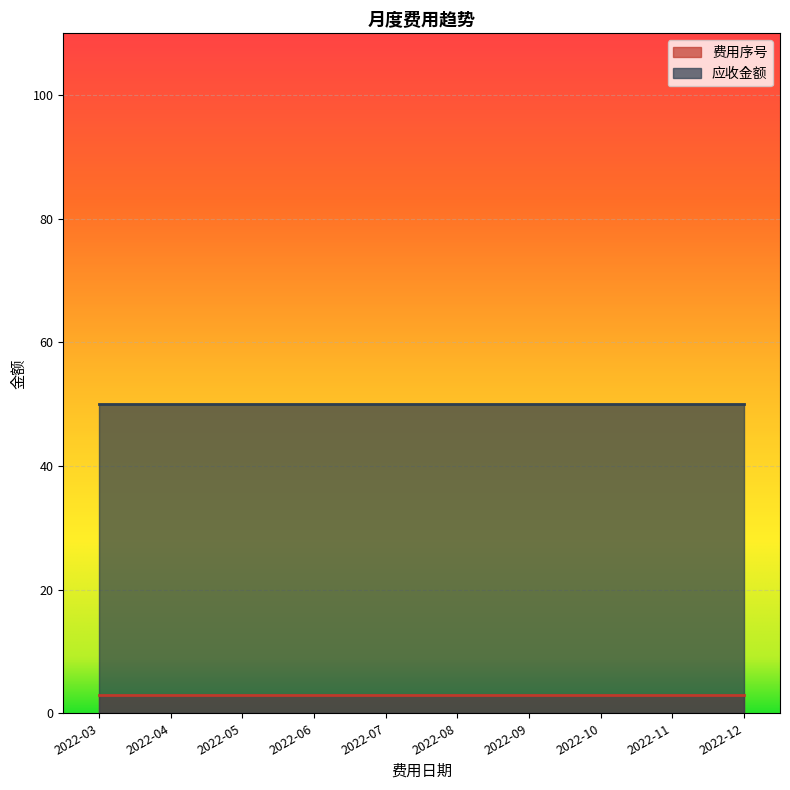

True or false: 费用序号 has more than 2 points higher than both neighbors.

False